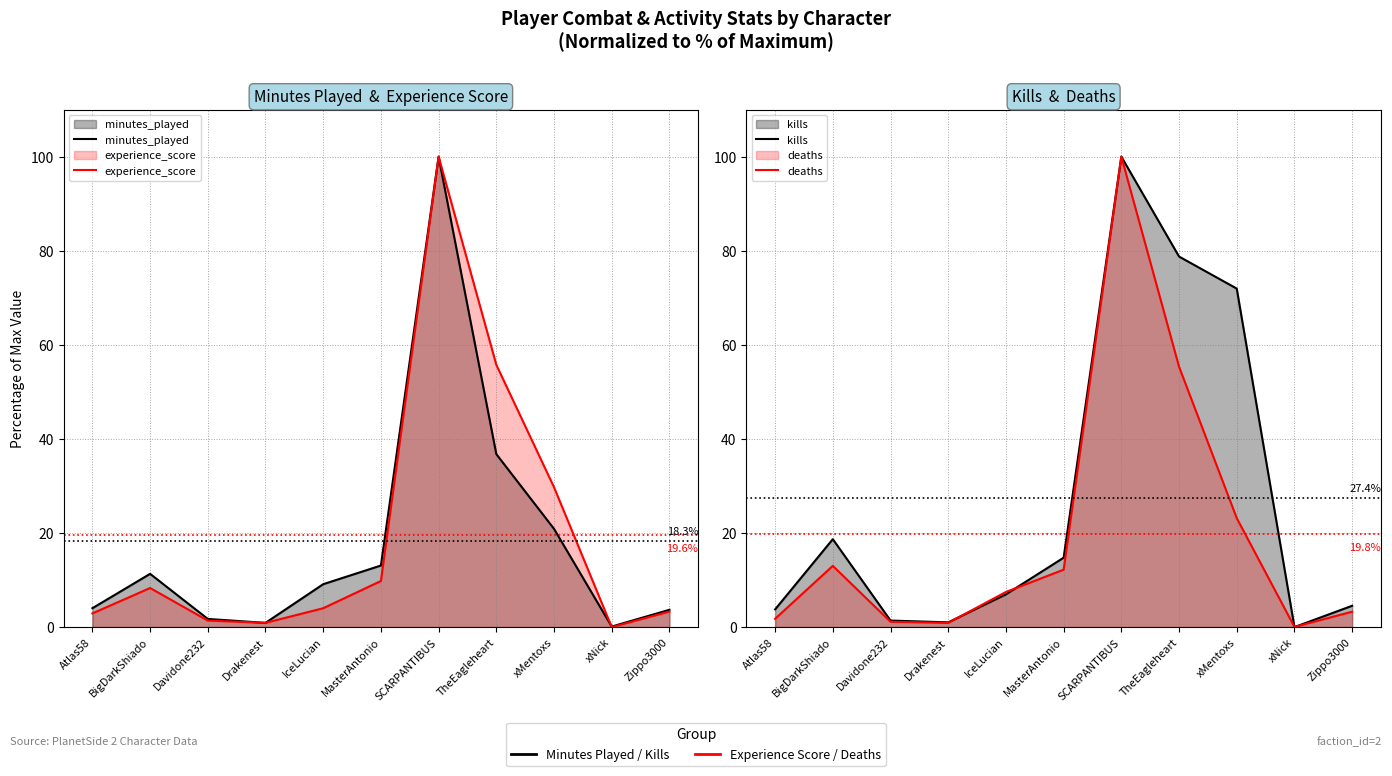

Is it true that kills equals 78.8 at TheEagleheart?

True